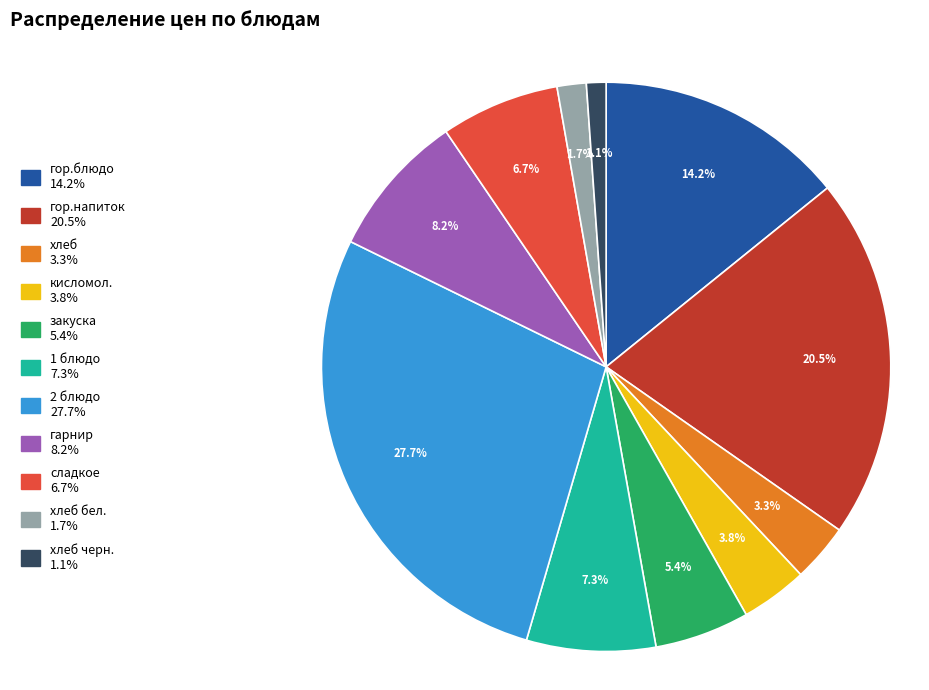

Is there any slice that represents more than half of the pie?

No